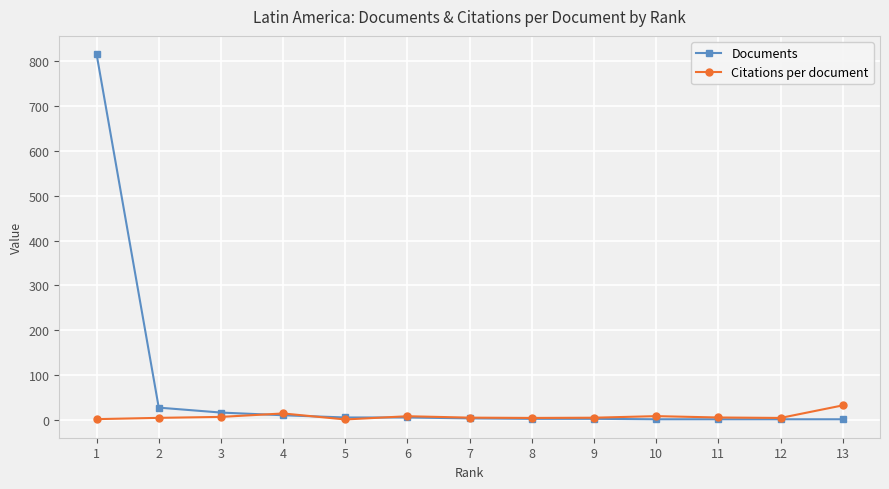

Reading left to right, transcribe all the data shown in this chart.

Documents: 13=1.0	12=1.0	11=1.0	10=1.0	9=2.0	8=2.0	7=3.0	6=5.0	5=5.0	4=10.0	3=16.0	2=27.0	1=816.0
Citations per document: 13=32.0	12=4.0	11=5.0	10=8.0	9=4.5	8=4.0	7=4.7	6=7.8	5=0.6	4=14.0	3=6.3	2=4.2	1=1.3